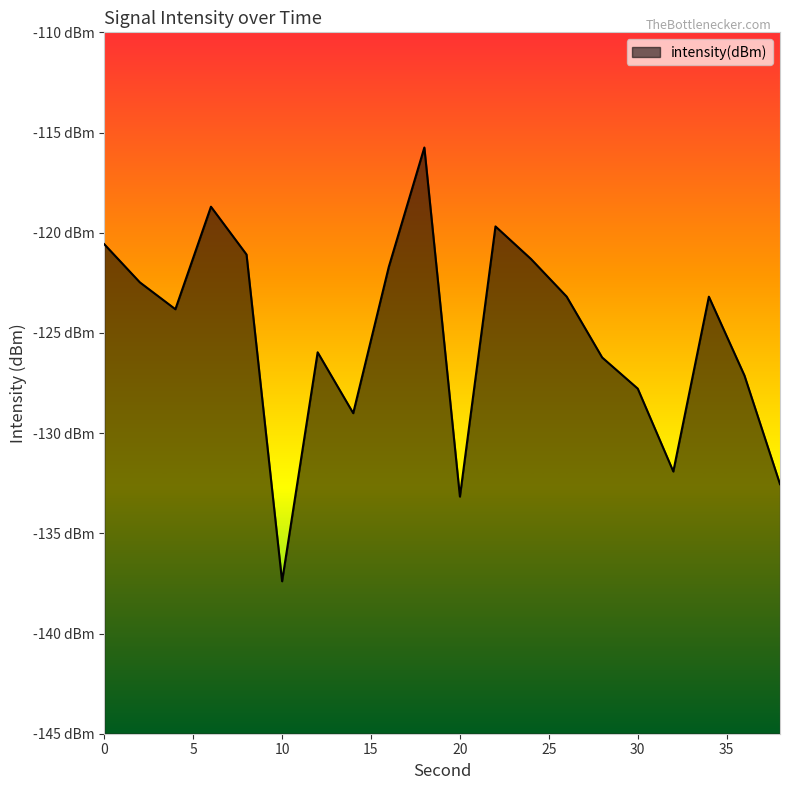

The chart shows a value of -190.1 at 12. True or false?

False